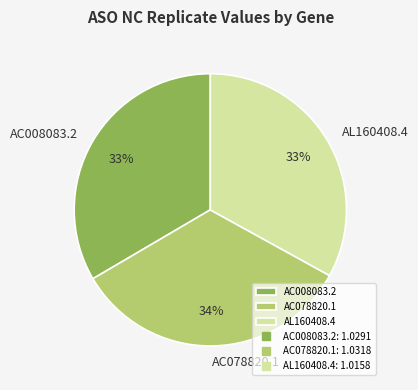

To the nearest percent, what percentage of the pie is AC078820.1?

34%